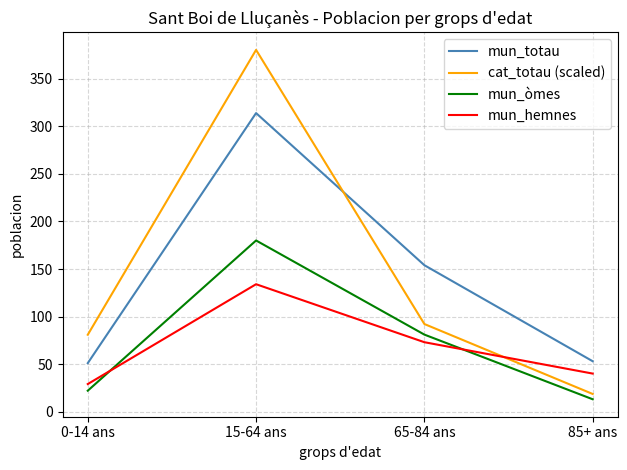

How many series are shown in this chart?

4